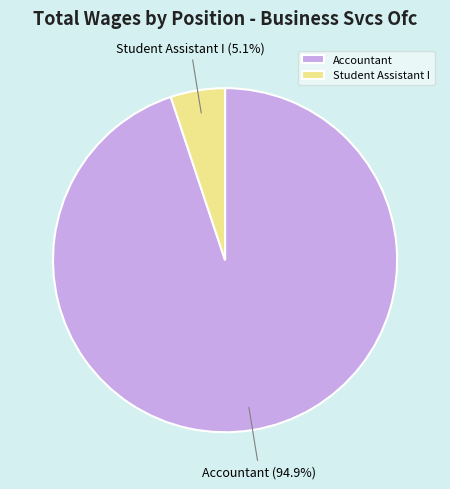

True or false: Accountant accounts for 95% of the total.

True